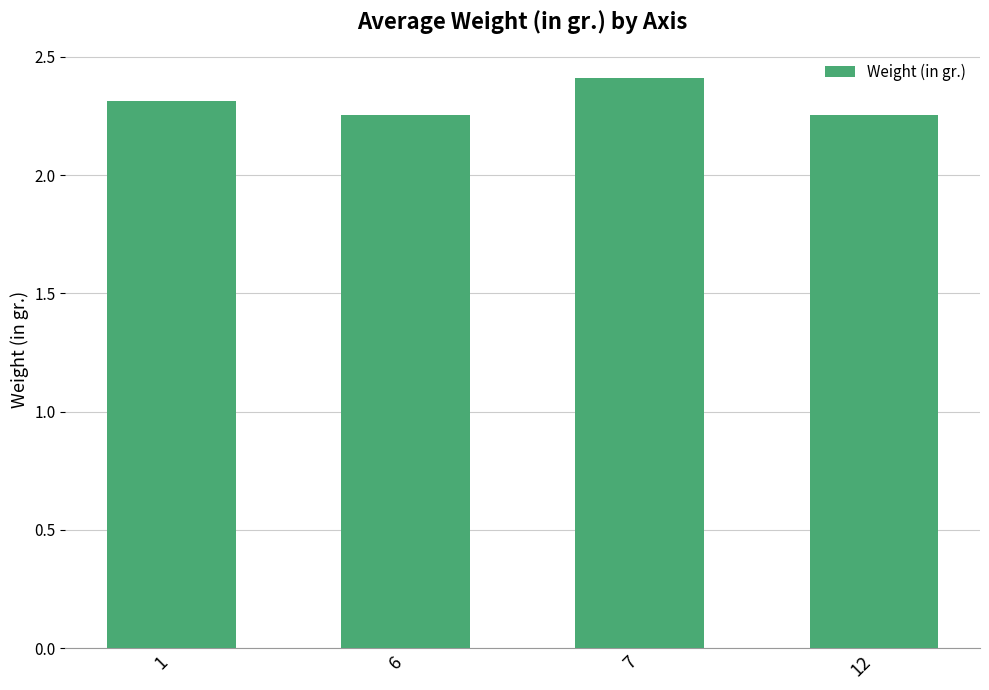

How many values are between 2 and 3?

4